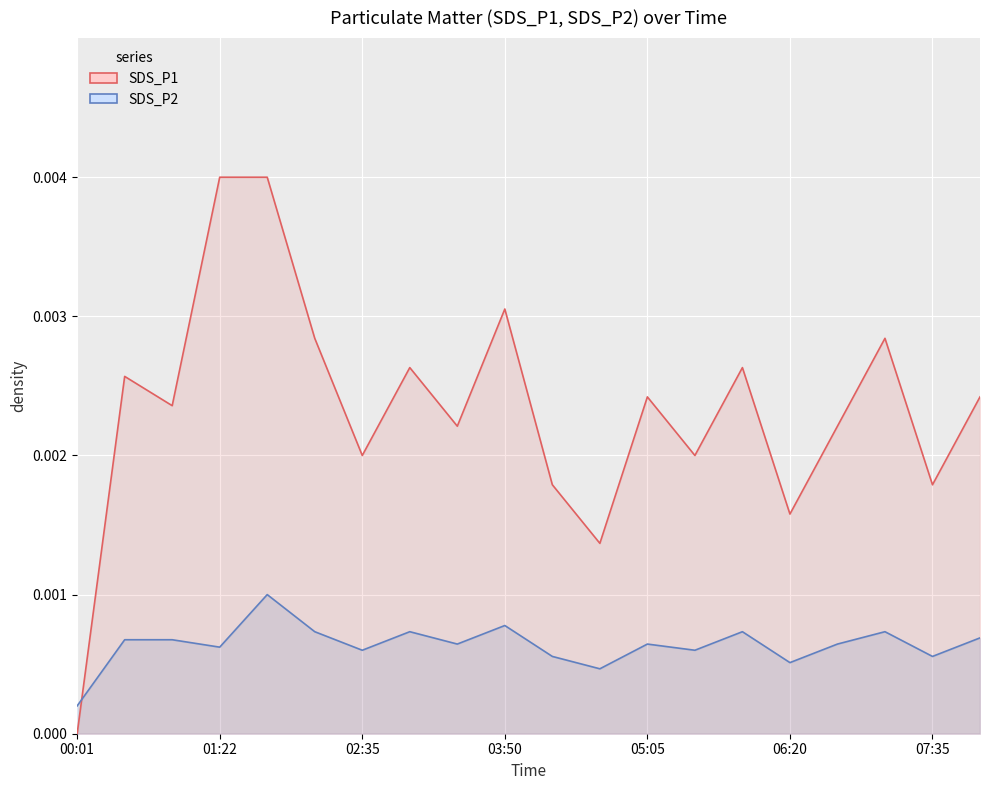

Which series has the largest total across all categories?

SDS_P1